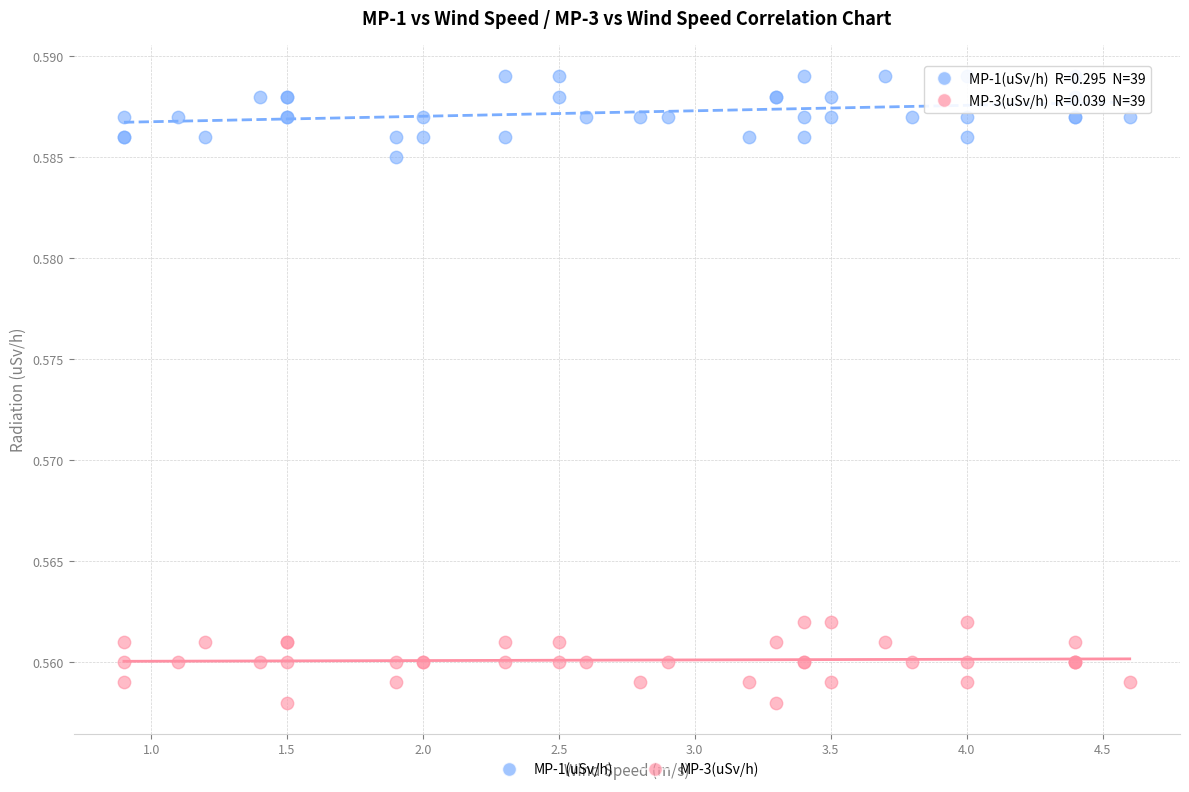

Which series reaches the maximum Y coordinate?

MP-1(uSv/h)